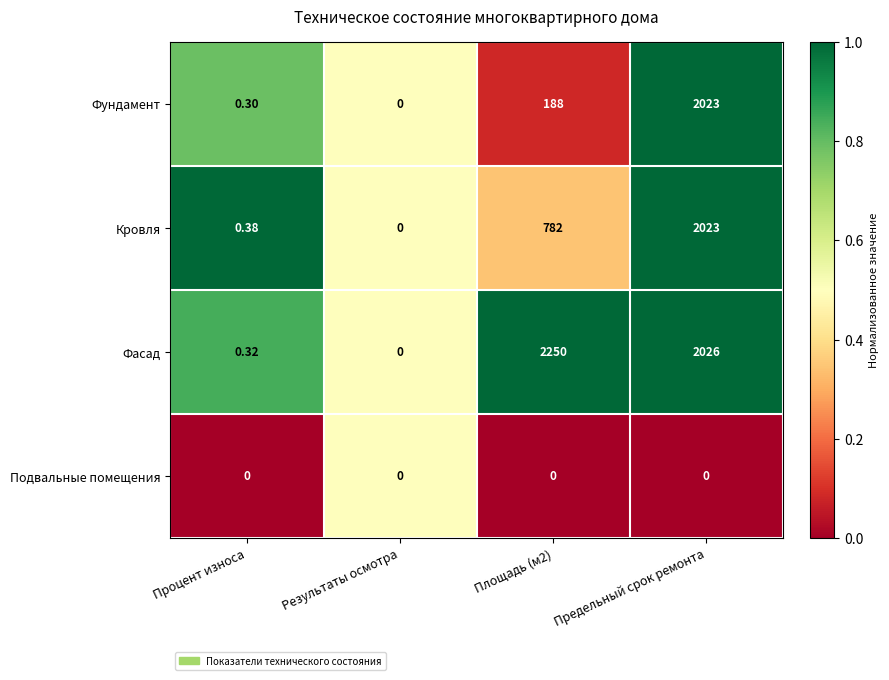

Which series has the widest spread of values?

Фасад